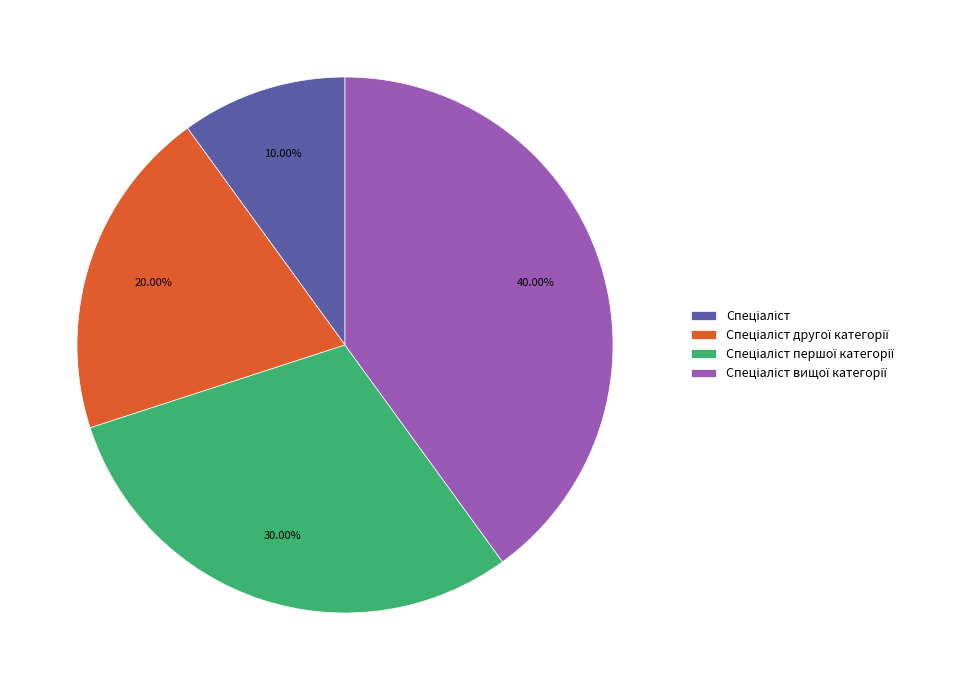

Count the number of slices in the pie.

4